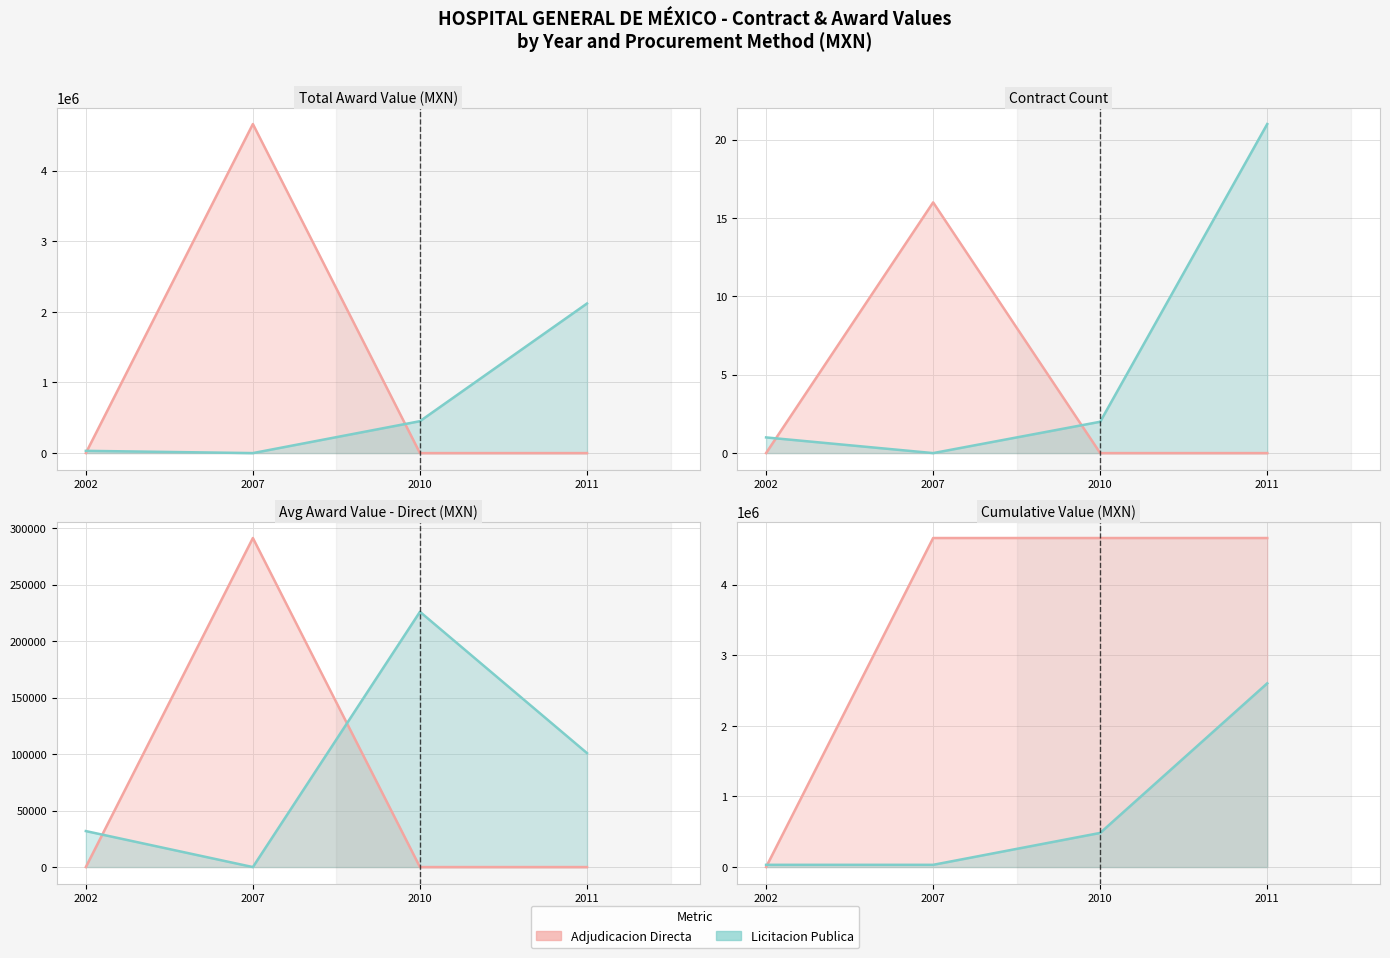

How many values in the Adjudicacion Directa series exceed 4660536?

3